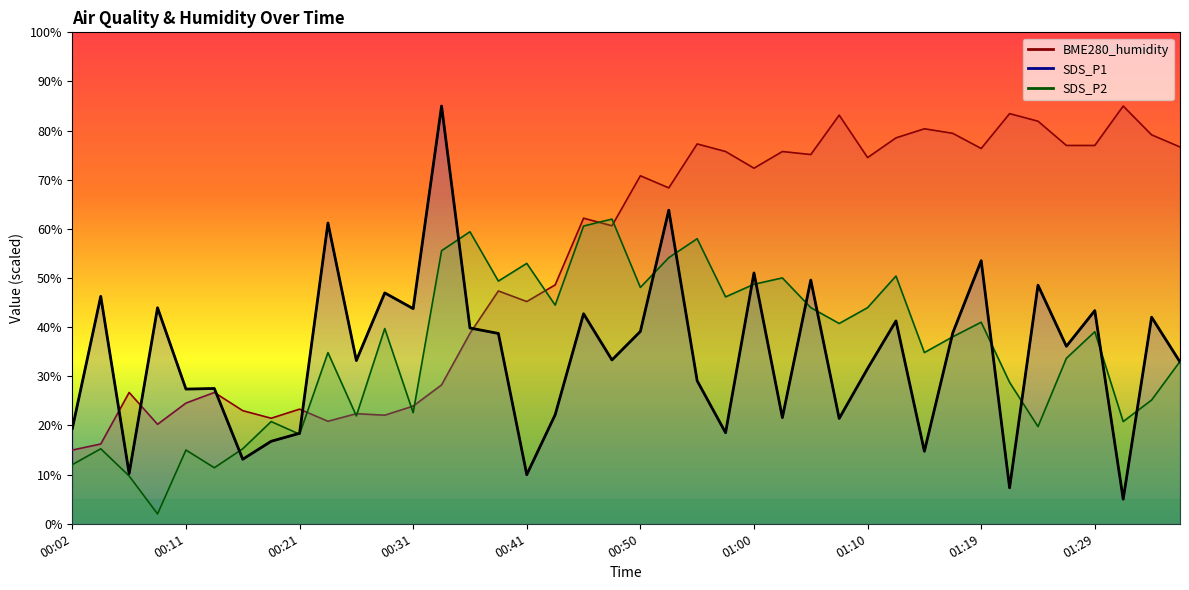

What is the sum of all values?

1369.6